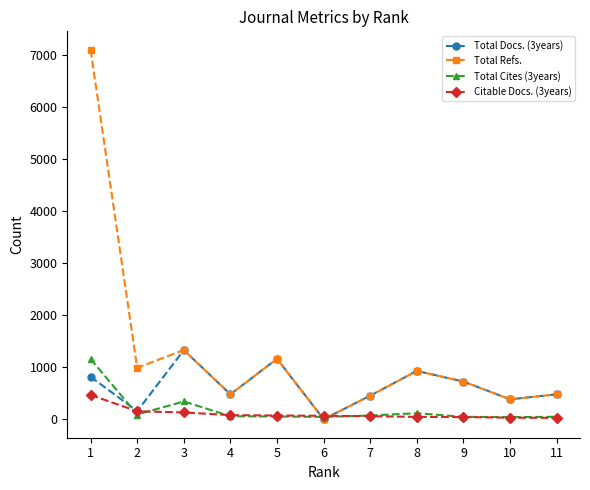

True or false: Total Refs. has more than 0 interior local peaks.

True